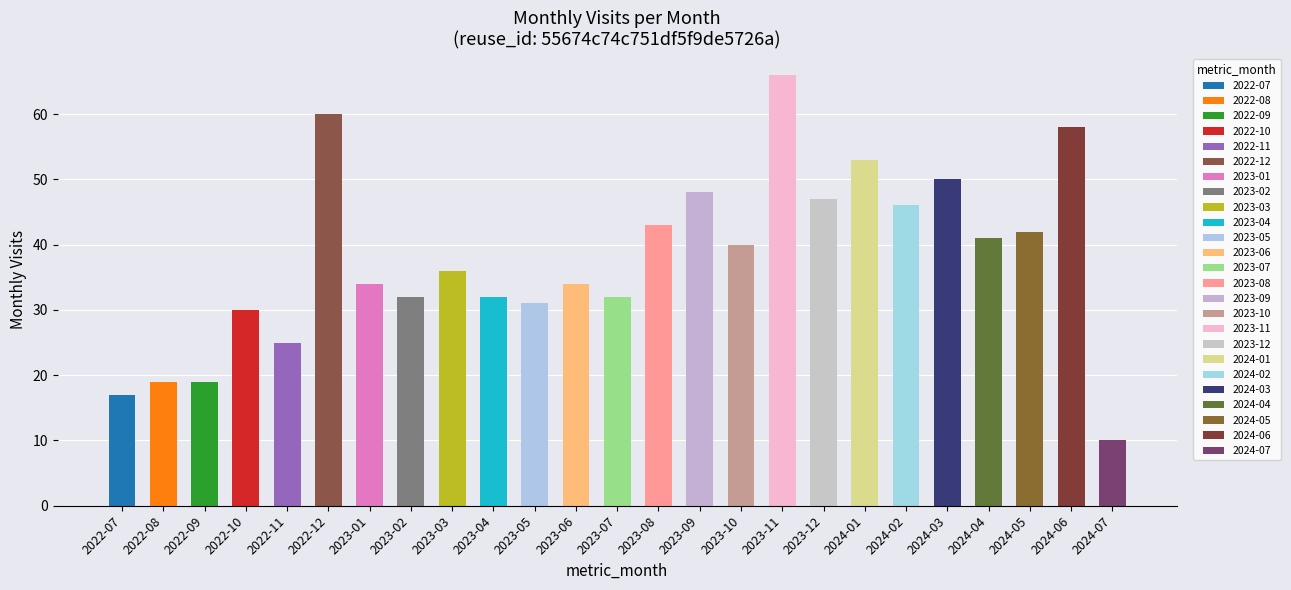

What position from the left is 2024-02?

20